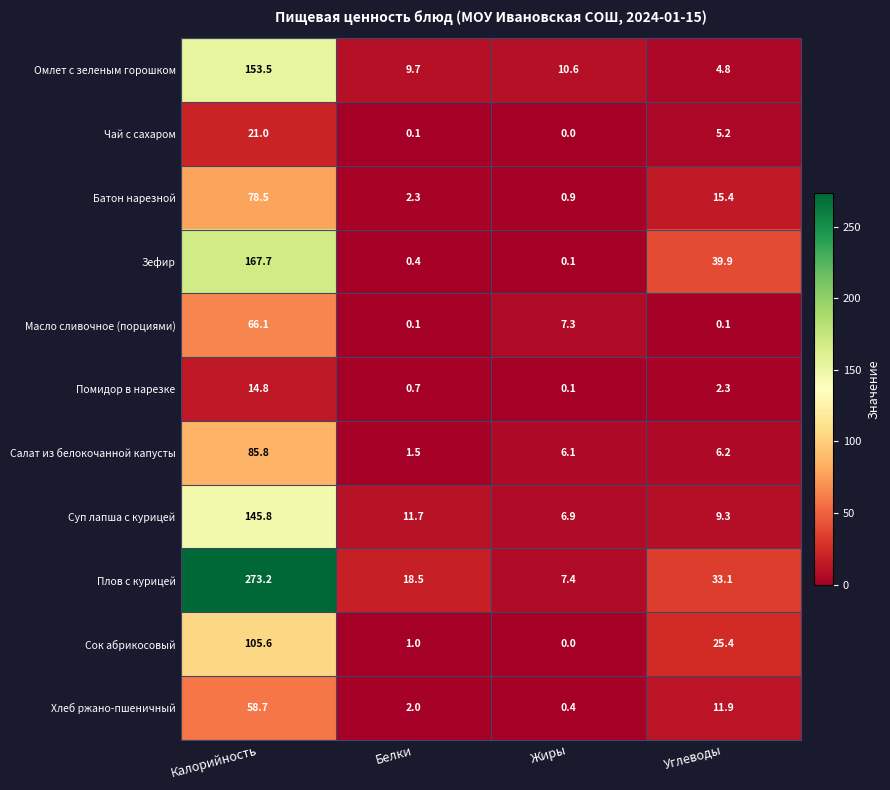

Where is Масло сливочное (порциями) nearest to the value 33?

Жиры